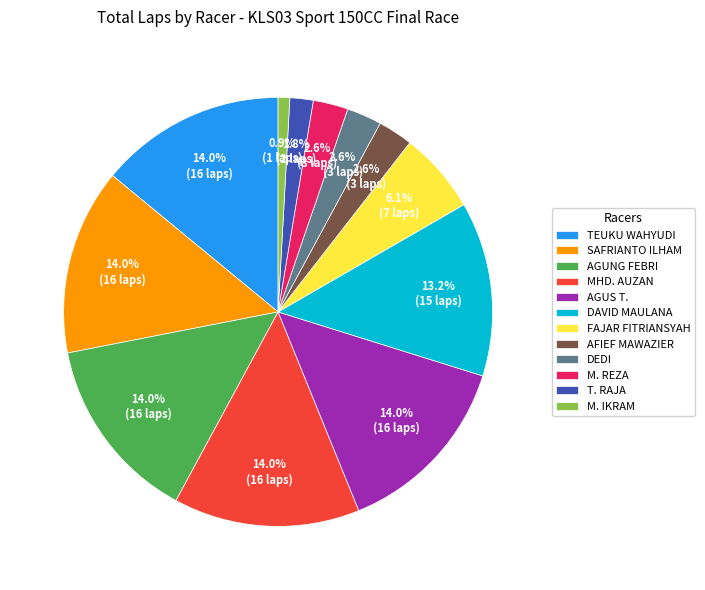

Is the sum of T. RAJA and AFIEF MAWAZIER greater than half?

No